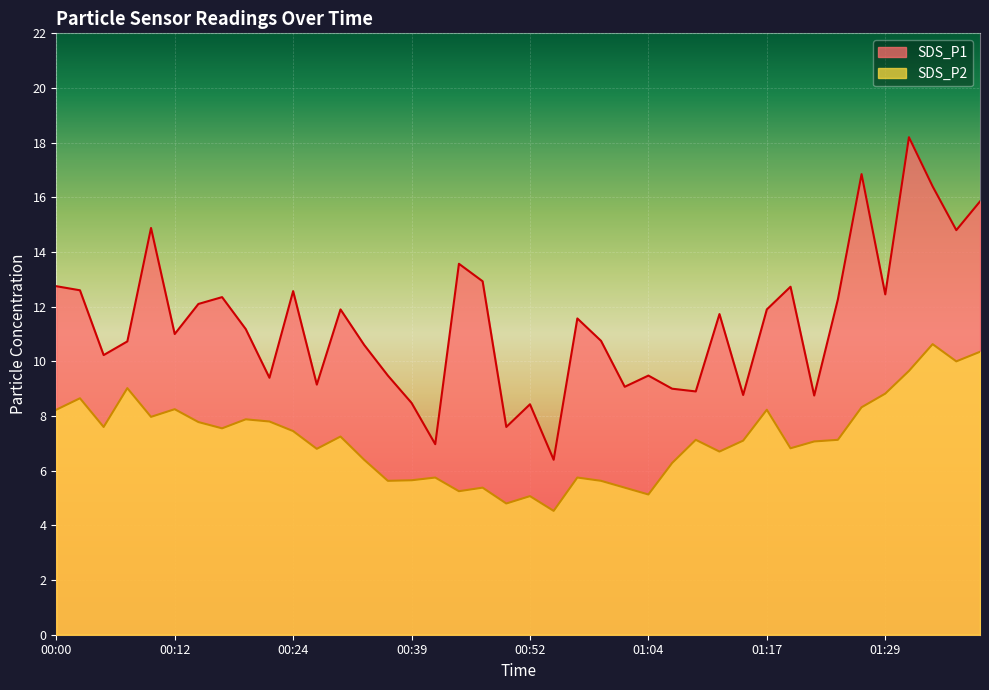

Where is SDS_P2 nearest to the value 7?

01:22